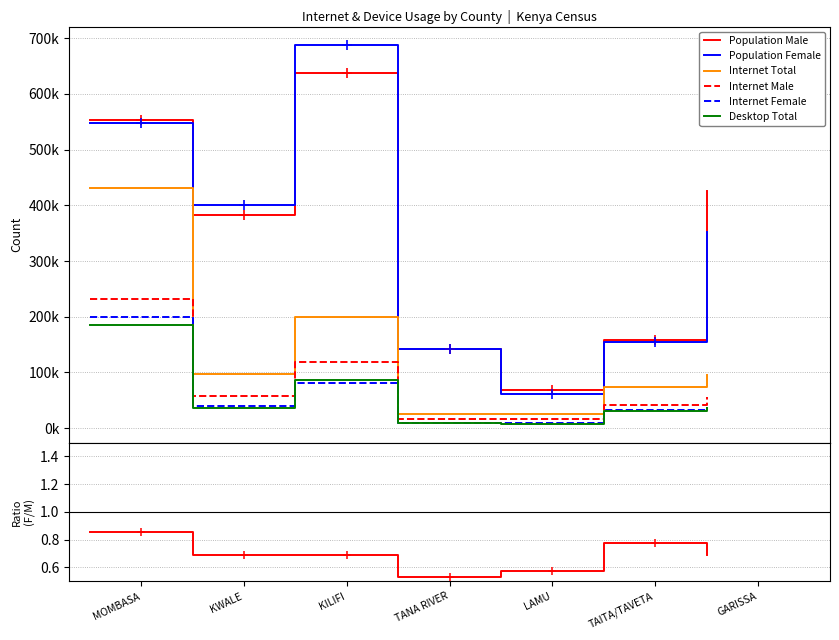

What is the value of the Internet Female point at the 6th from the left?

32553